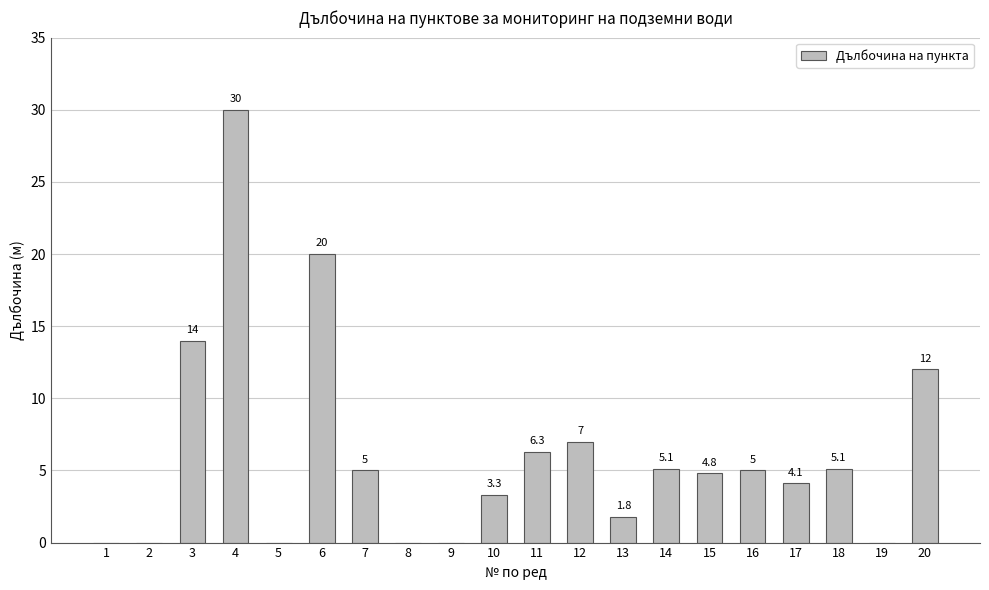

At which label is the value closest to 15?

3